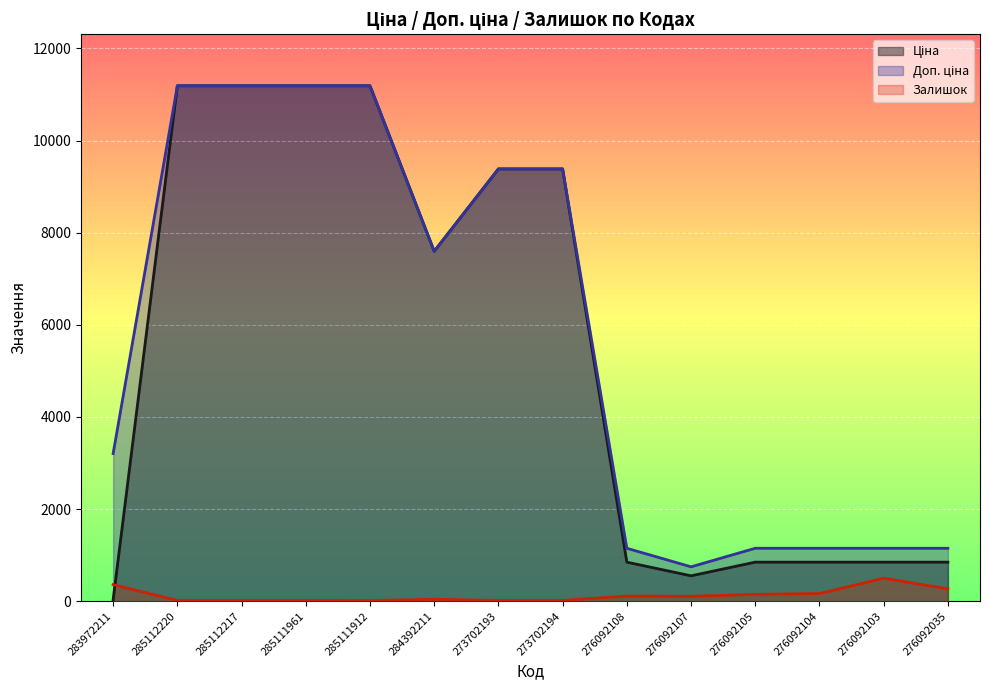

Is the value of Залишок at 276092104 greater than the value of Ціна at 284392211?

No